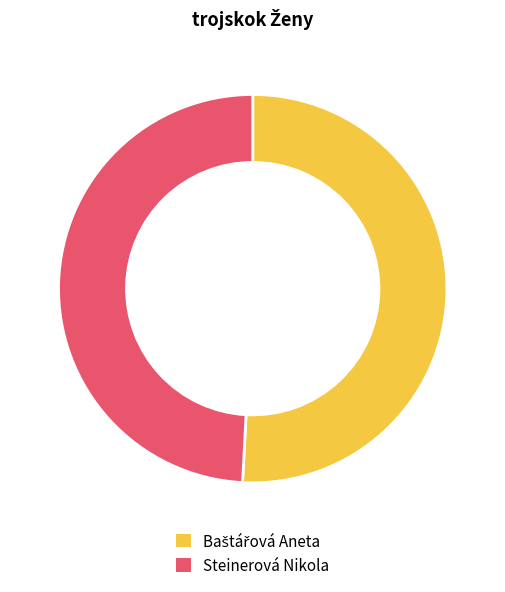

Does Steinerová Nikola account for over 50% of the chart?

No